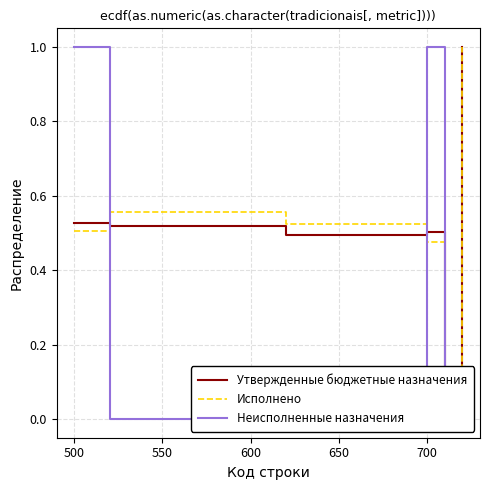

What is the difference between the maximum and minimum values in the Исполнено series?

1.0